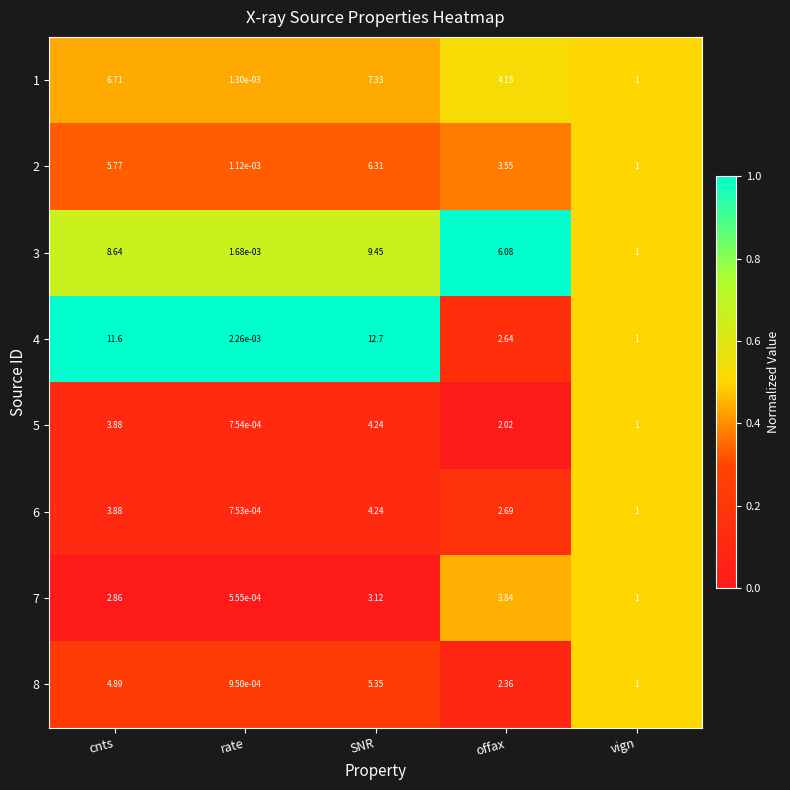

Rank the categories by 5 value from lowest to highest.

rate, vign, offax, cnts, SNR